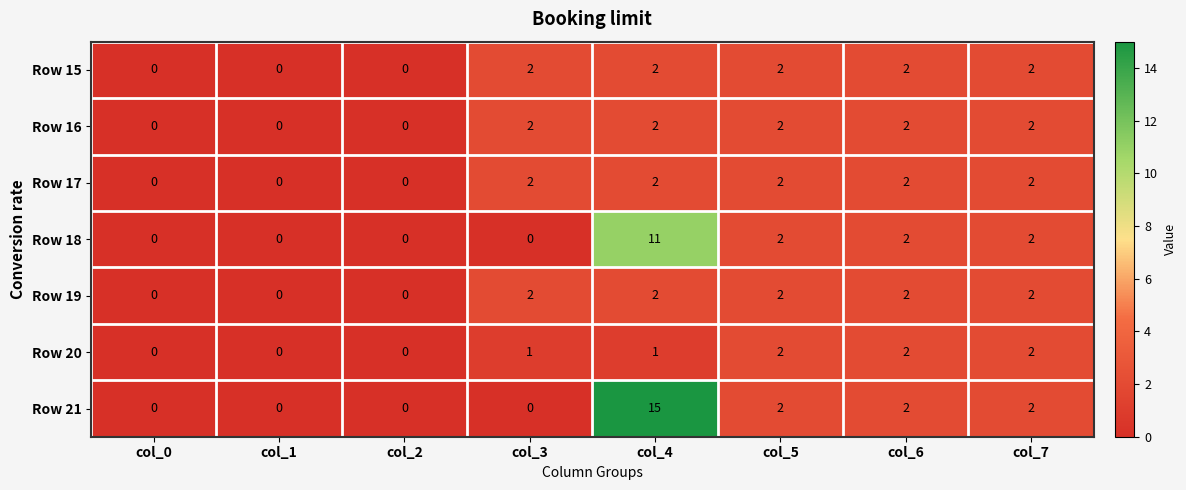

What is the sum of all Row 19 values?

10